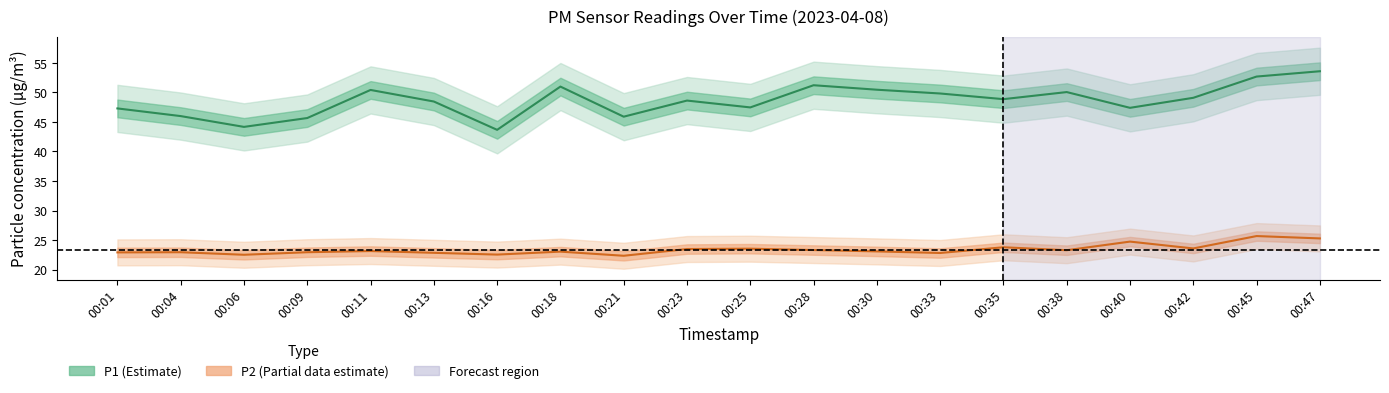

Which label corresponds to the smallest value in the chart?

00:21